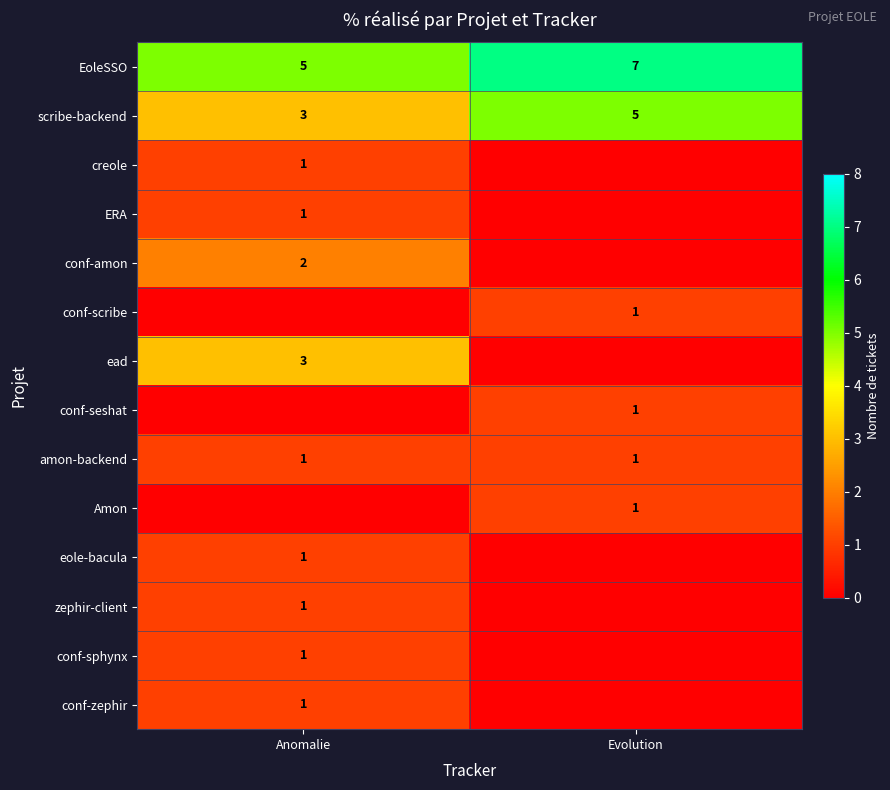

The eole-bacula series shows 2 at Anomalie. True or false?

False